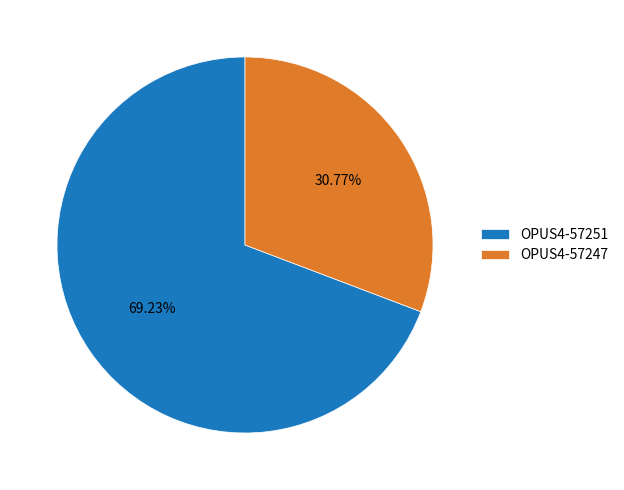

What percentage is the OPUS4-57247 slice, to the nearest percent?

31%